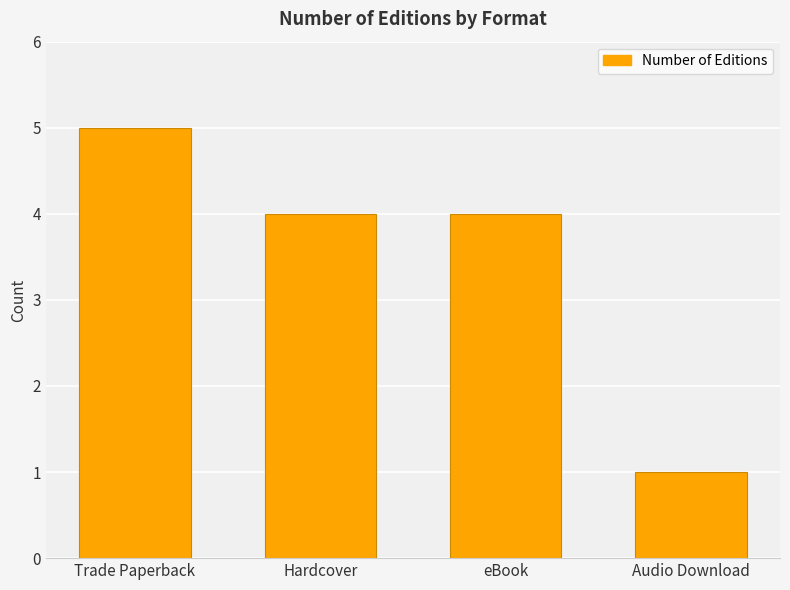

What is the approximate value at eBook?

4